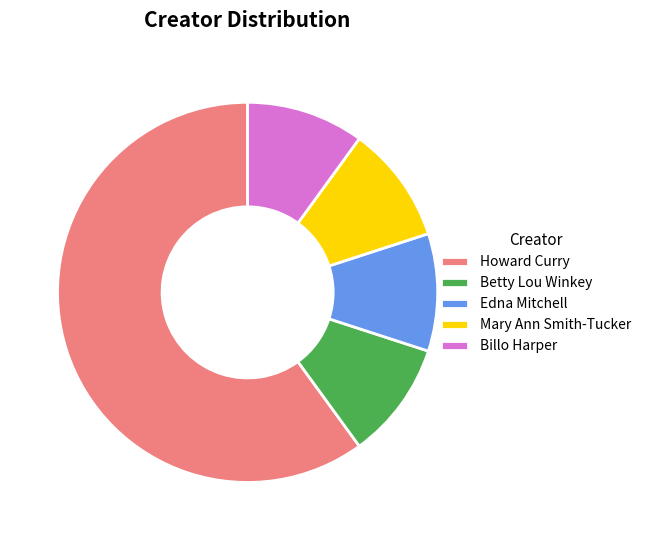

True or false: Betty Lou Winkey accounts for 10% of the total.

True